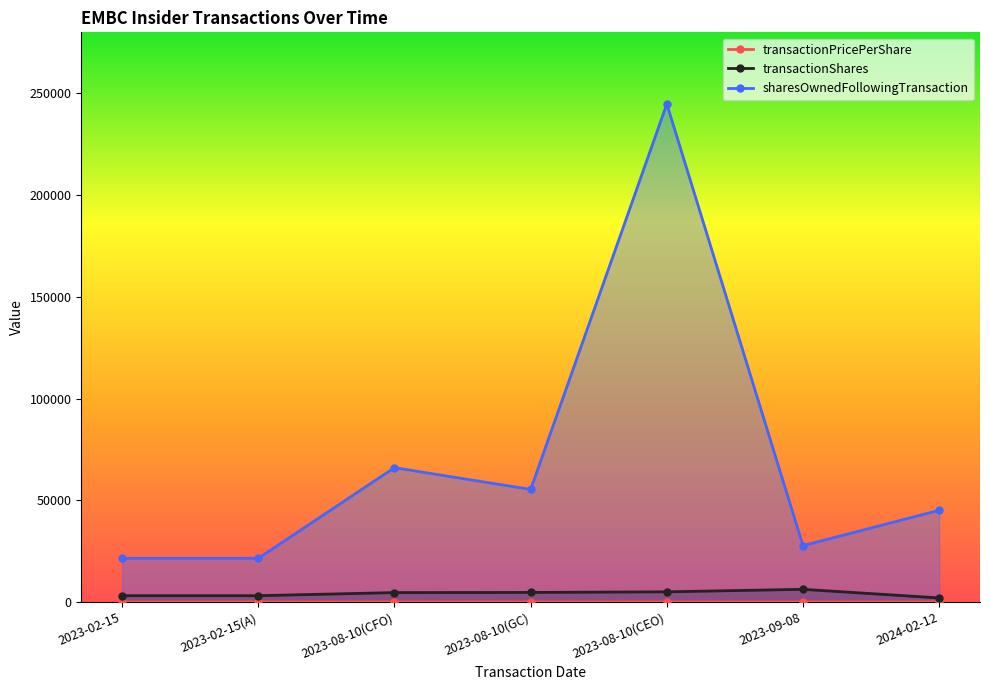

What is the label of the 4th point from the left?

2023-08-10(GC)